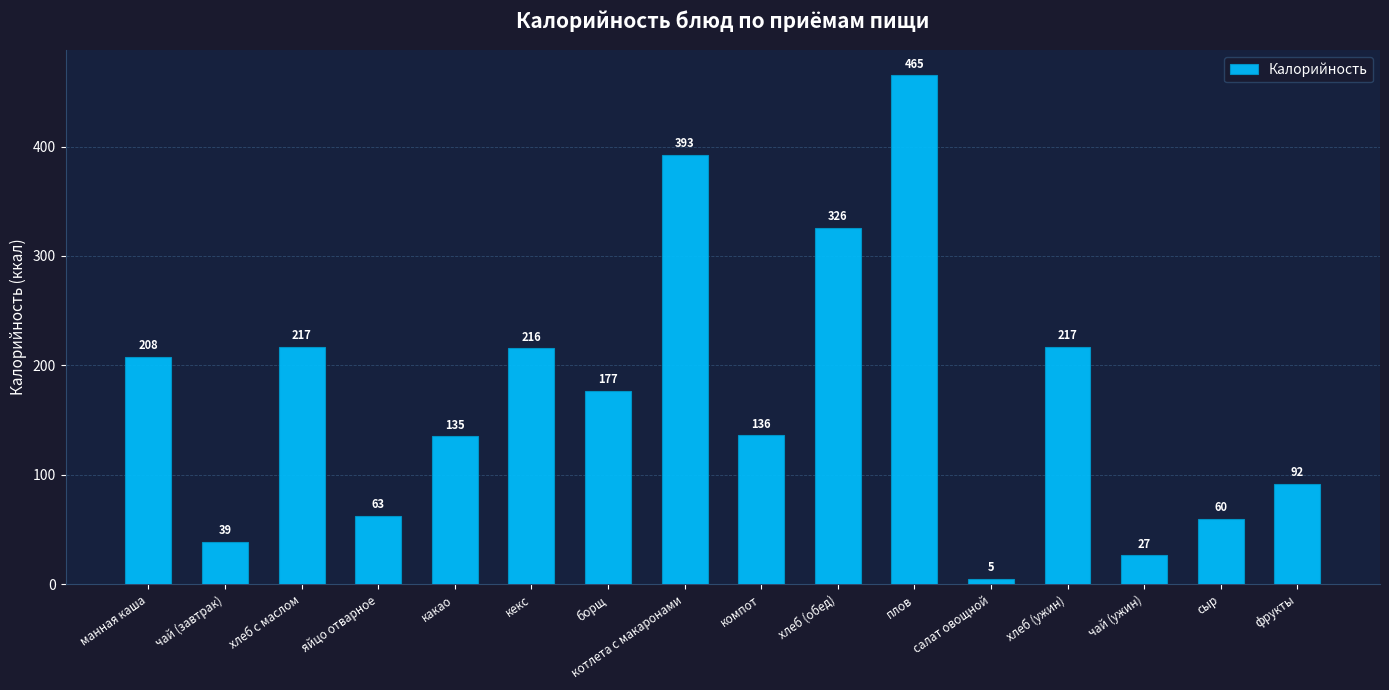

The value at плов is 306.6. True or false?

False